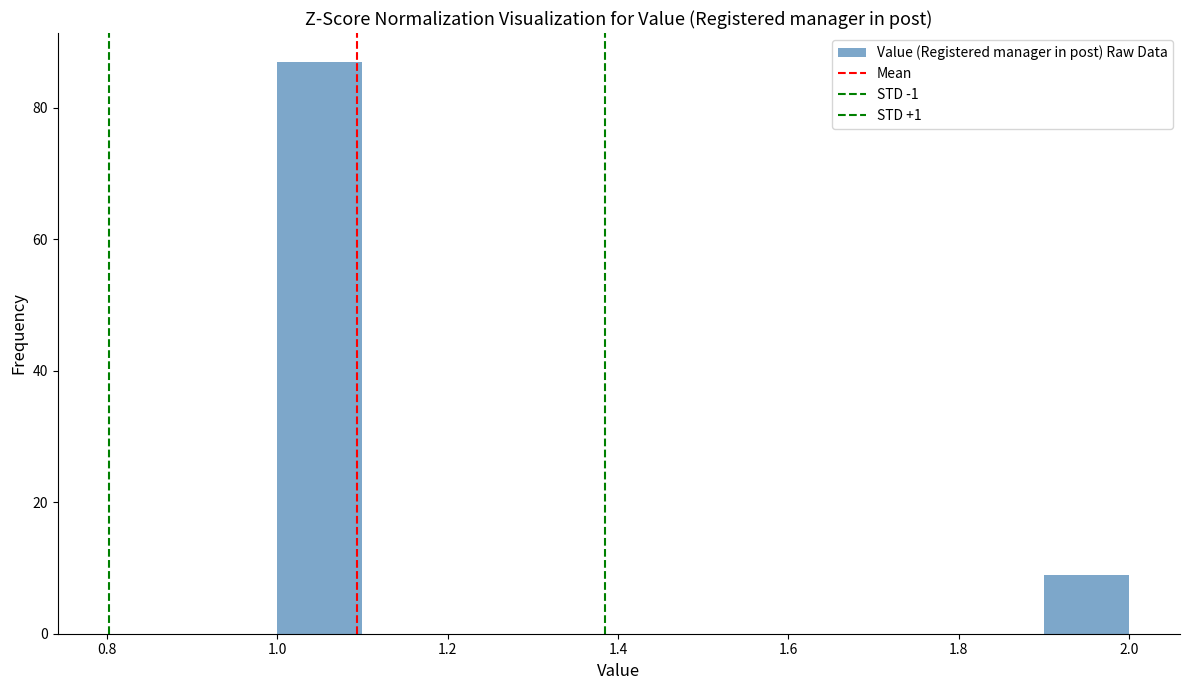

How tall is the bar that spans 1.0 to 1.1 on the x-axis? The values are not printed on the chart, so give them approximately, as read against the axis.

88